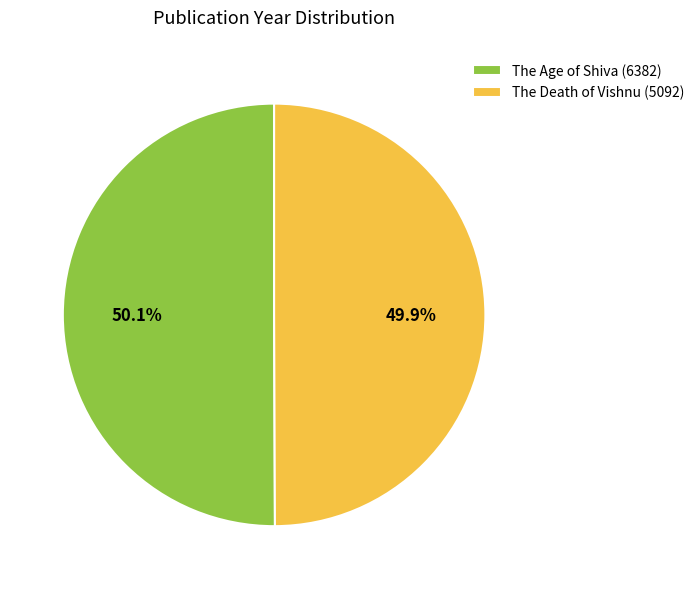

How many slices are in this pie chart?

2